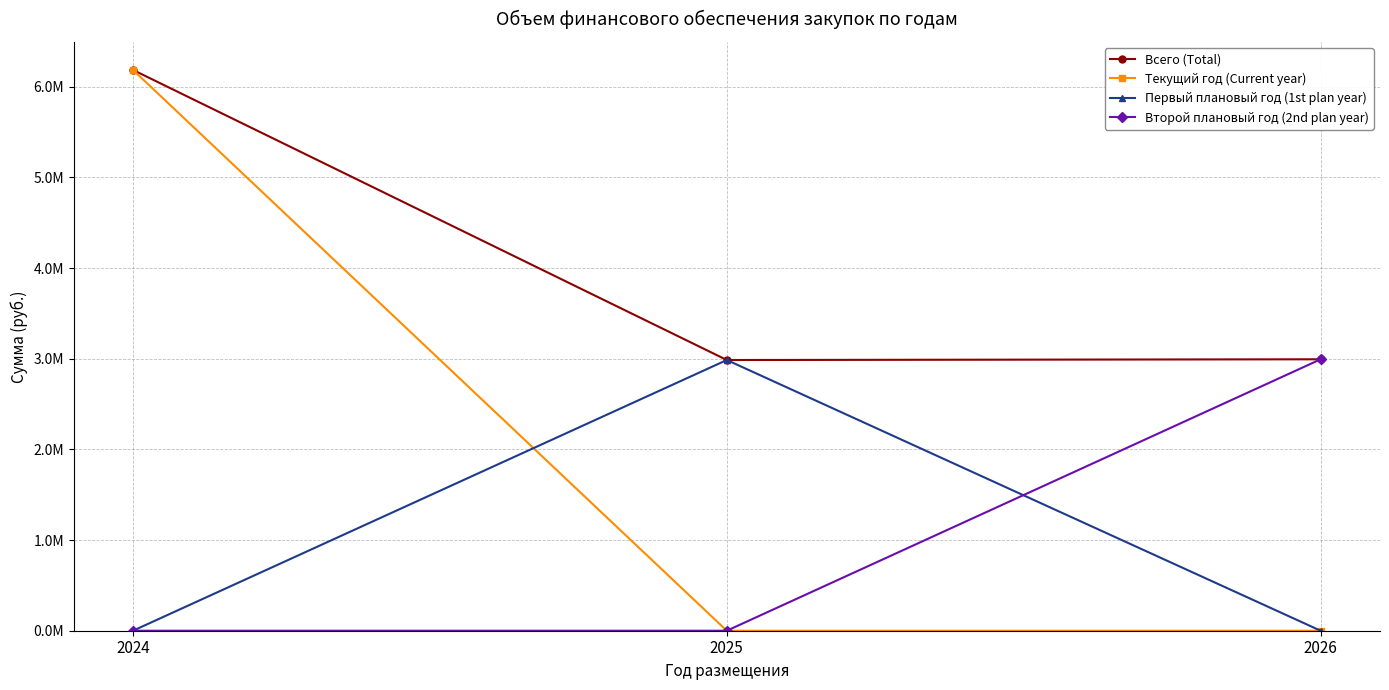

Rank the series by their maximum value, from highest to lowest.

Всего (Total), Текущий год (Current year), Второй плановый год (2nd plan year), Первый плановый год (1st plan year)